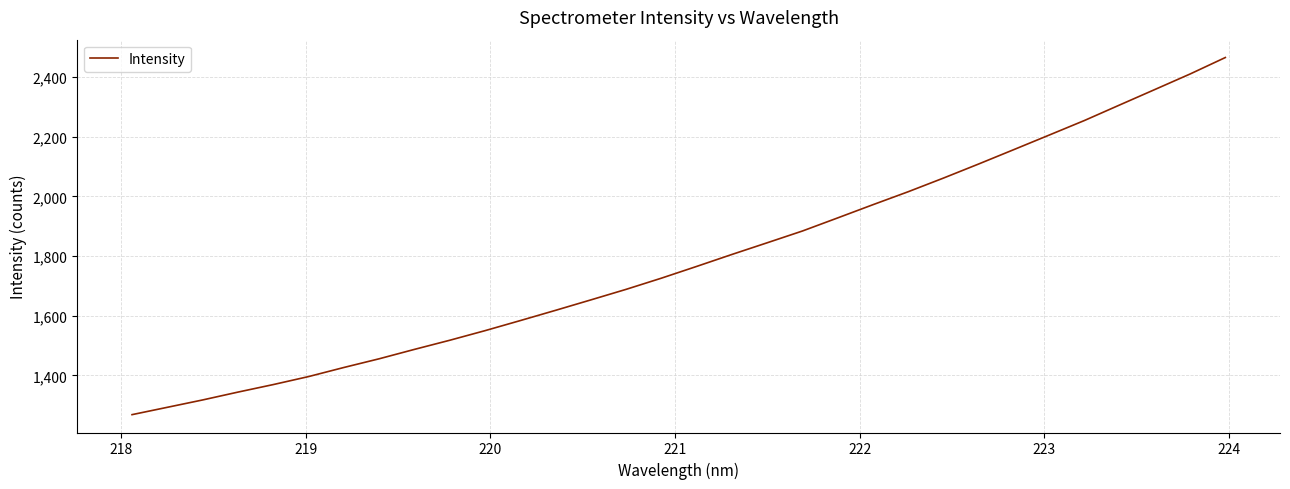

What is the maximum value shown in the chart?

2465.2